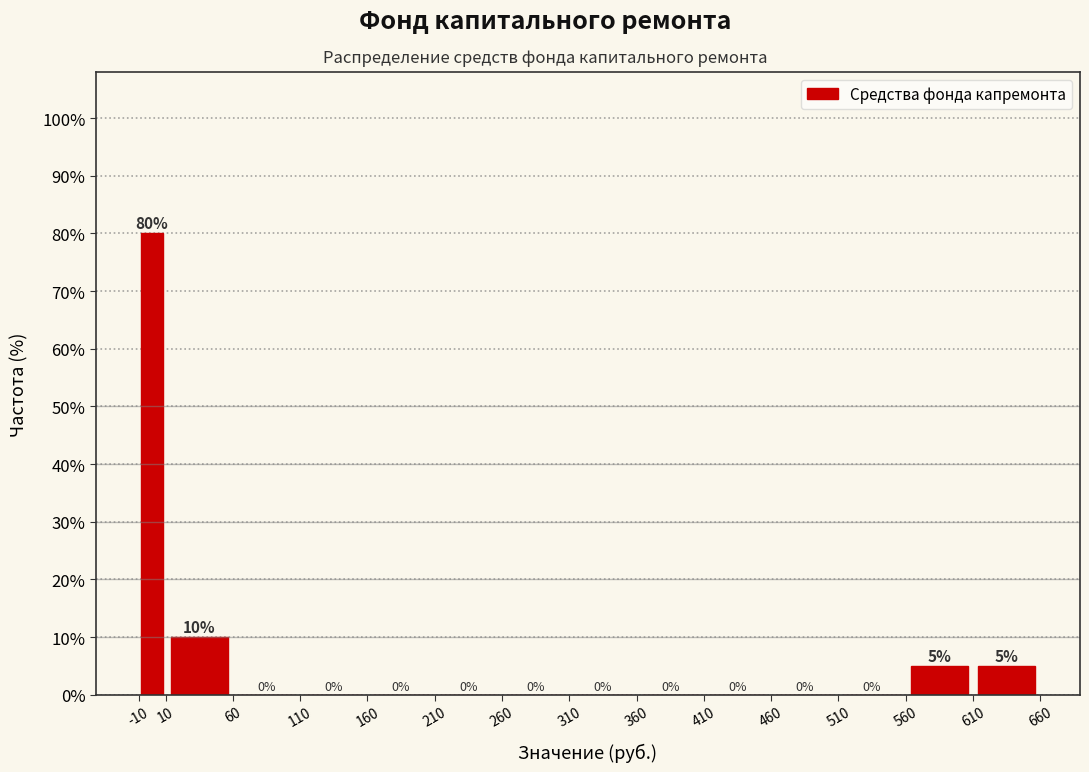

Reading left to right, list every bar in this chart as the range it spans on the x-axis followed by its height.

-10 to 10: 80
10 to 60: 10
60 to 110: 0
110 to 160: 0
160 to 210: 0
210 to 260: 0
260 to 310: 0
310 to 360: 0
360 to 410: 0
410 to 460: 0
460 to 510: 0
510 to 560: 0
560 to 610: 5
610 to 660: 5